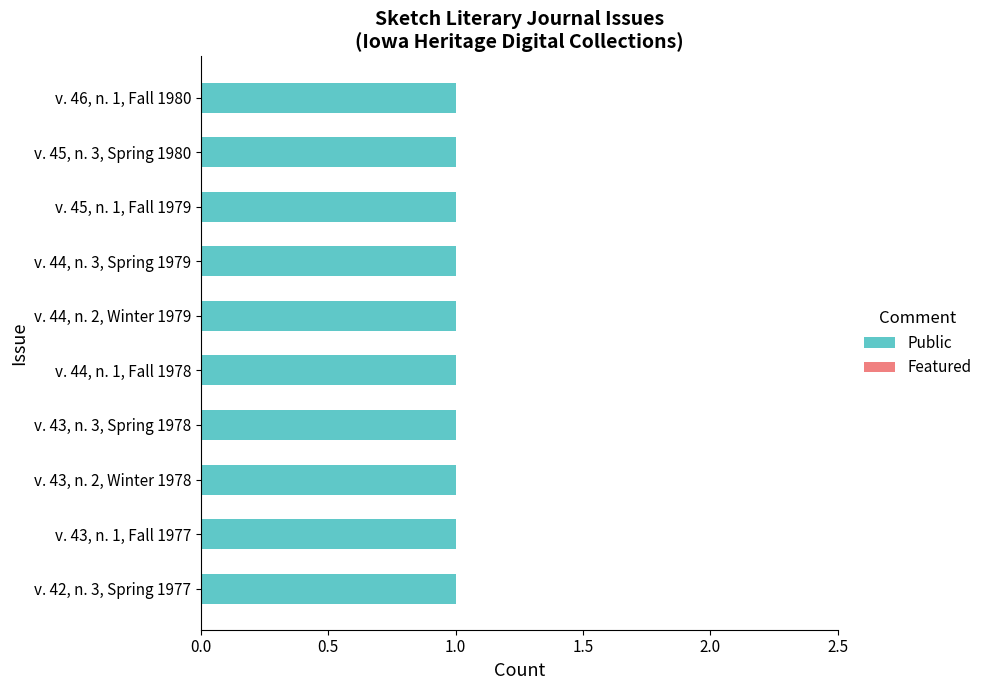

What is the approximate value of Public at Sketch v. 46, n. 1, Fall 1980?

1